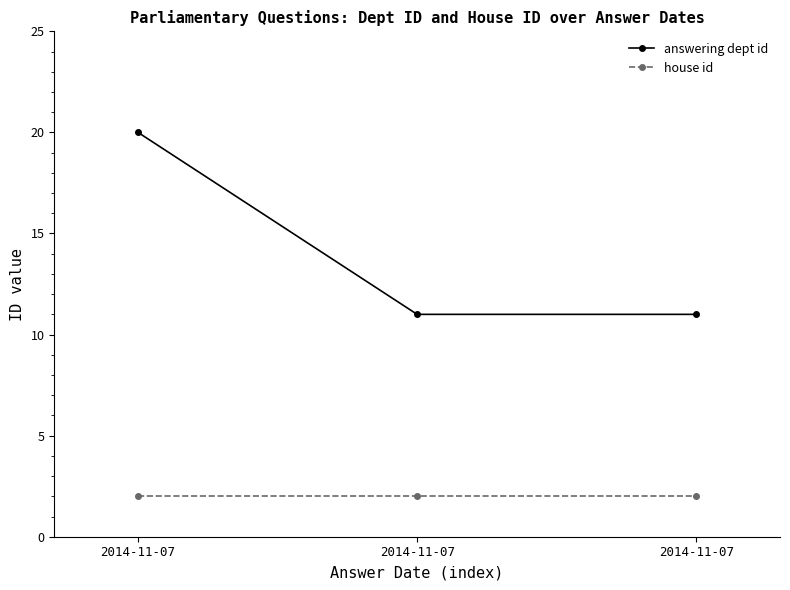

What is the minimum value shown in the chart?

2